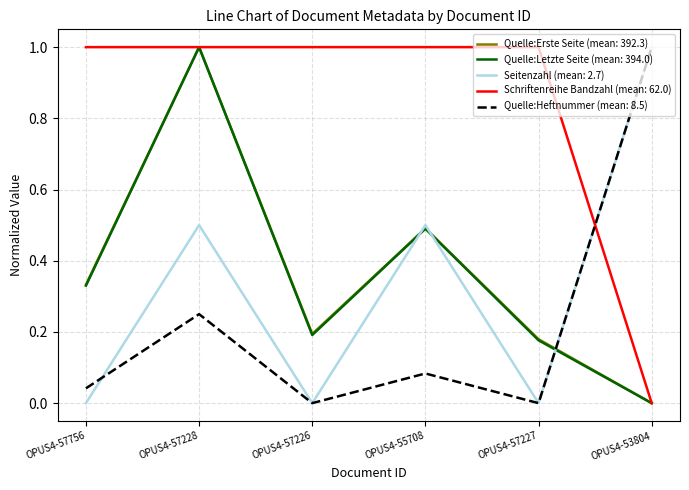

What is the spread (max minus min) of values at OPUS4-55708?

0.9